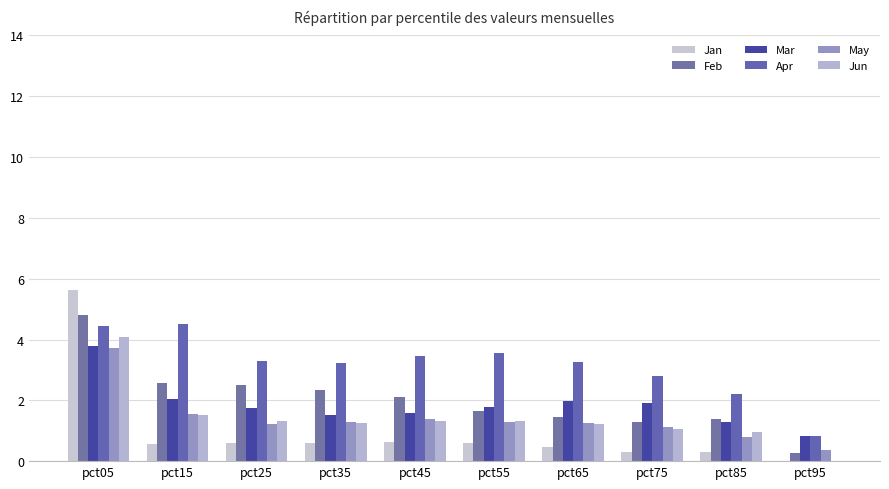

True or false: Mar has a value of 0.9 at pct15.

False